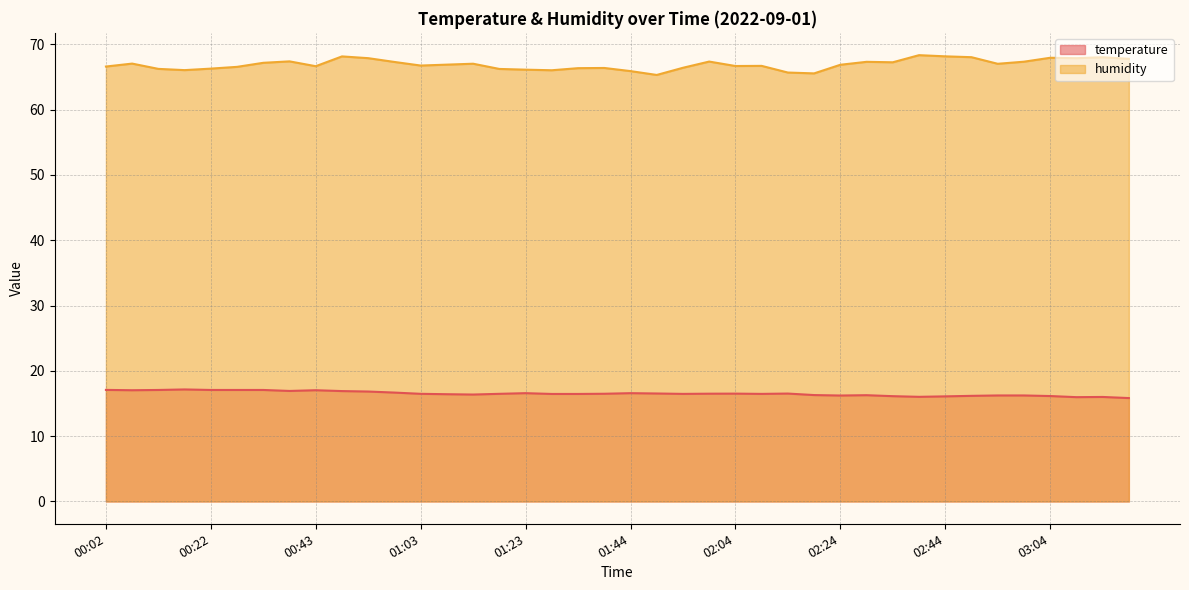

What is the value of the temperature point at the 29th from the left?

16.2